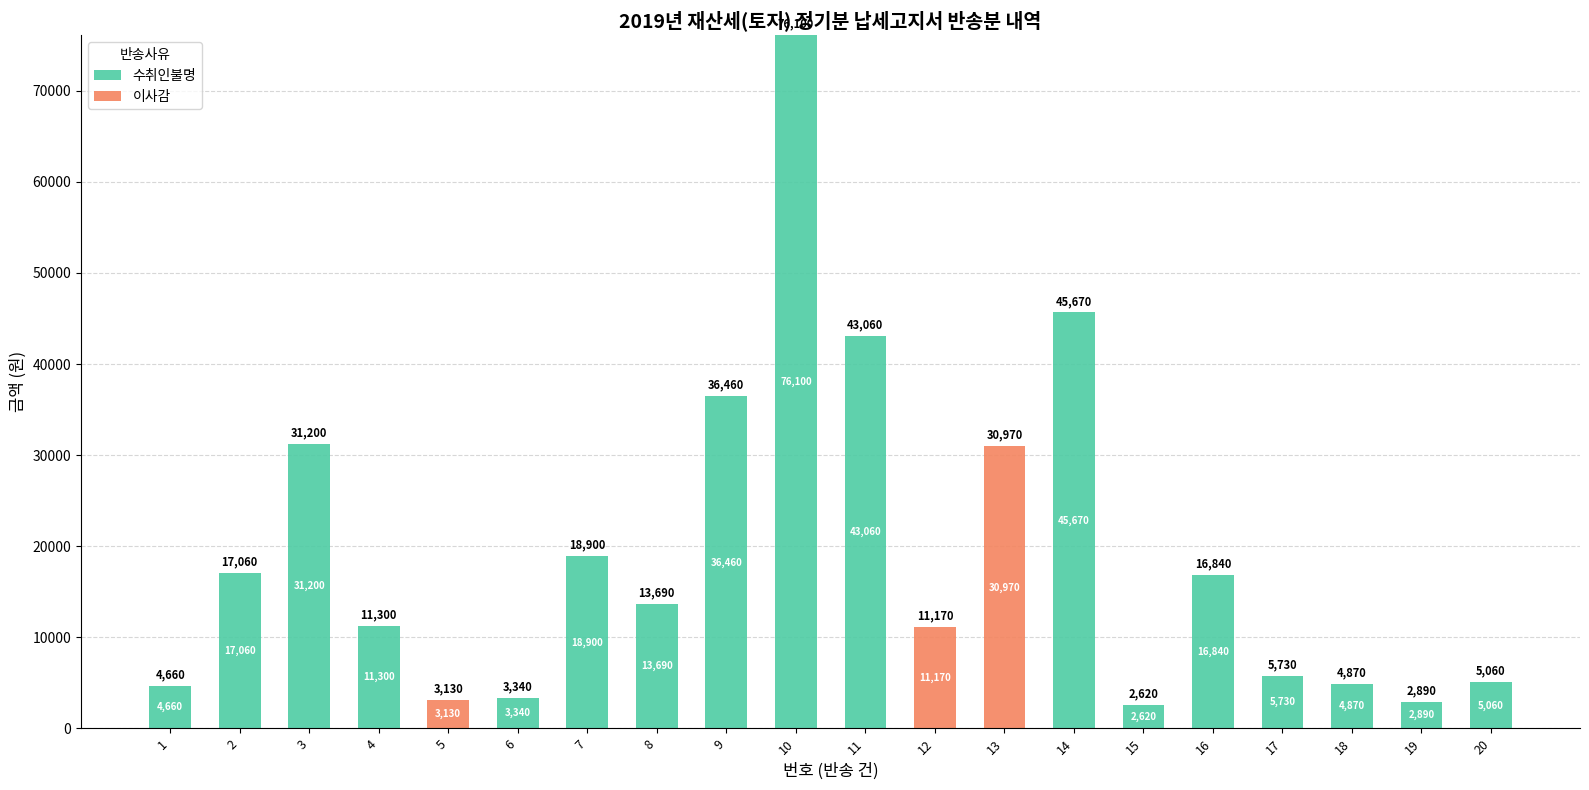

What is the highest value of the 수취인불명 series?

76100